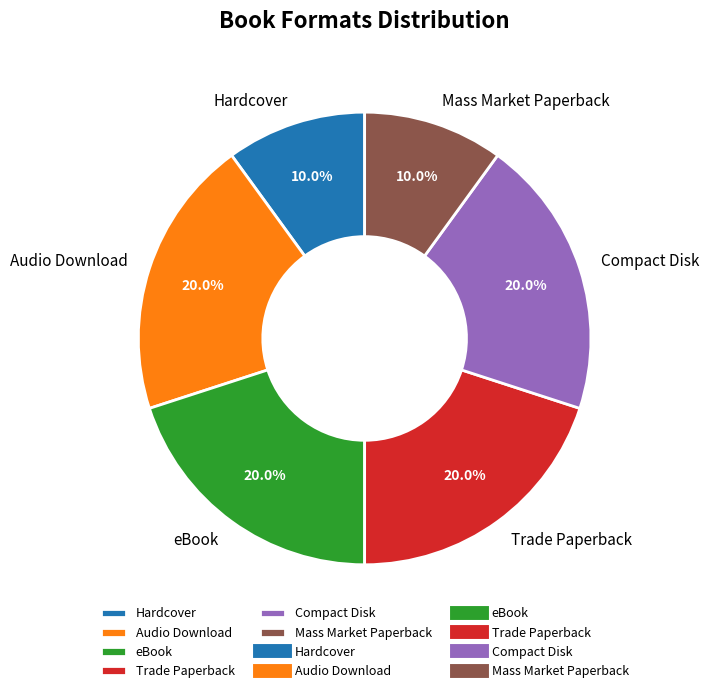

Is Hardcover the majority of the pie?

No